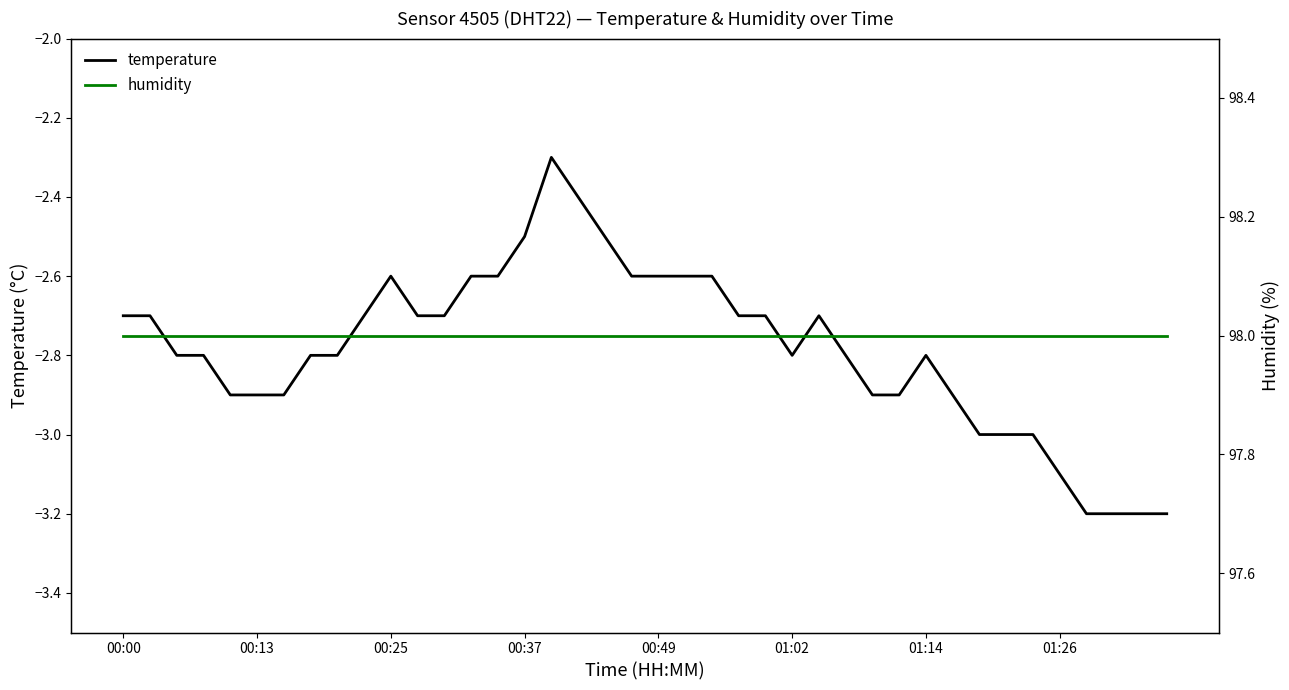

True or false: humidity has a value of 98.0 at 24.

True